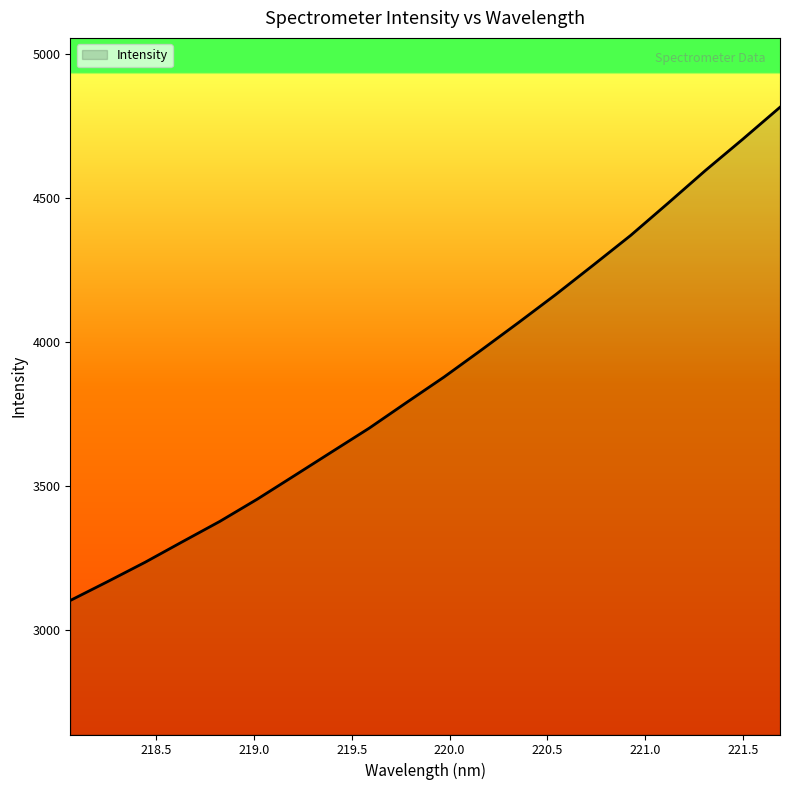

What is the sum of all values?

77606.2